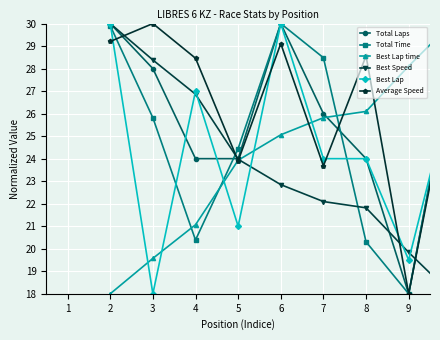

What is the minimum value for Total Time?

18.0